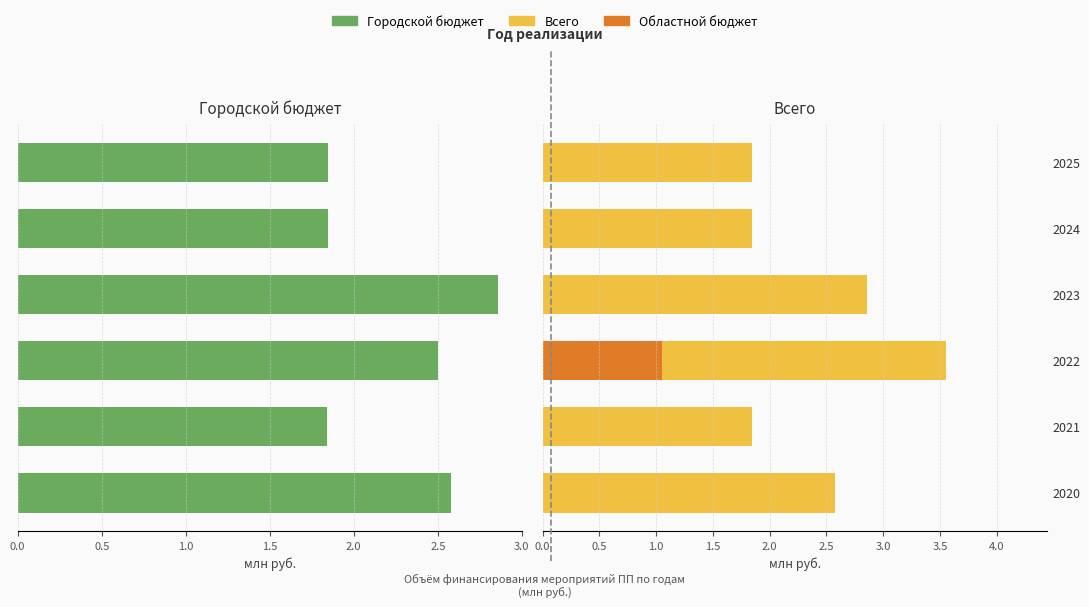

Which series has the largest range (max minus min)?

Всего